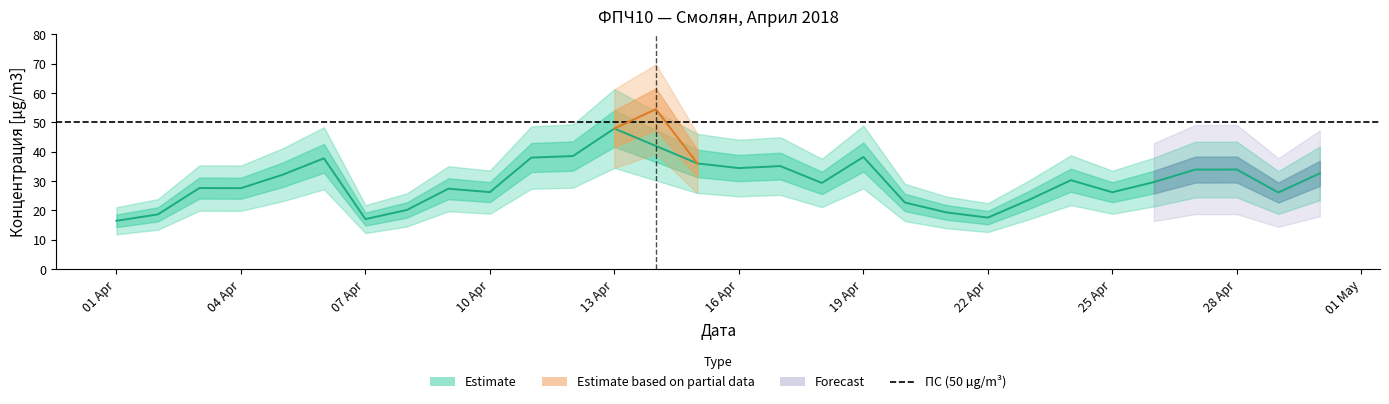

Where is the data nearest to the value 35?

2018-04-17